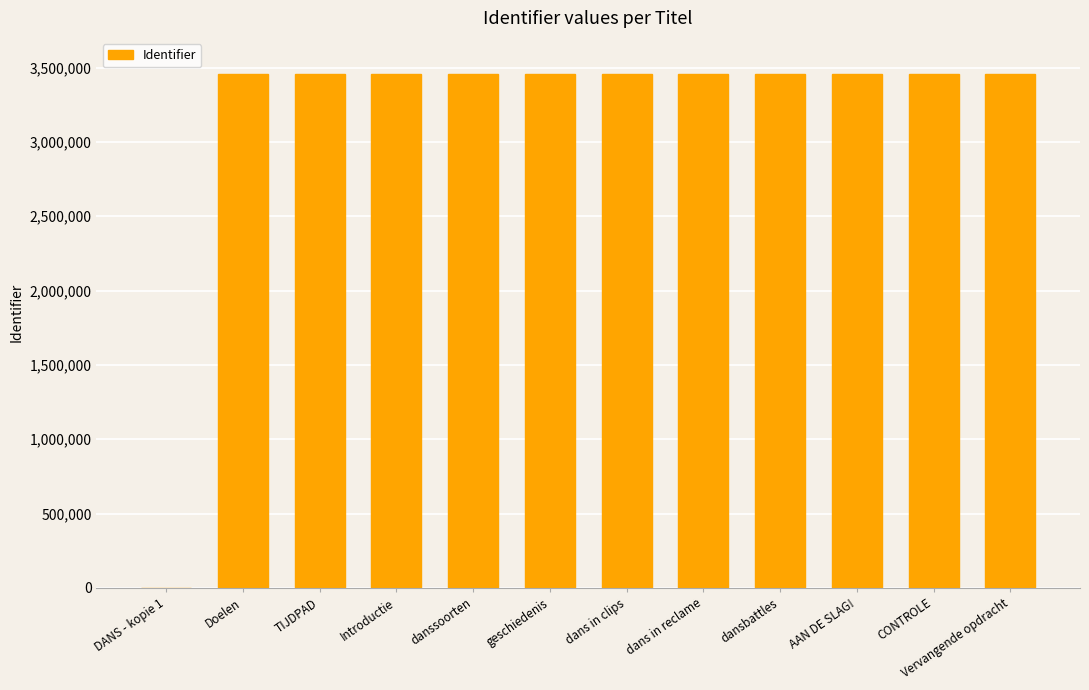

What is the ratio of the value at Introductie to the value at TIJDPAD?

1.0